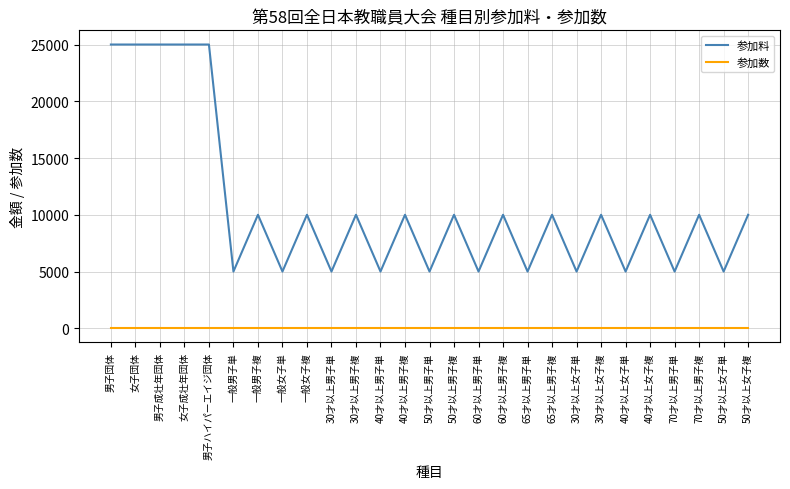

True or false: 参加数 and 参加料 intersect in this chart.

False